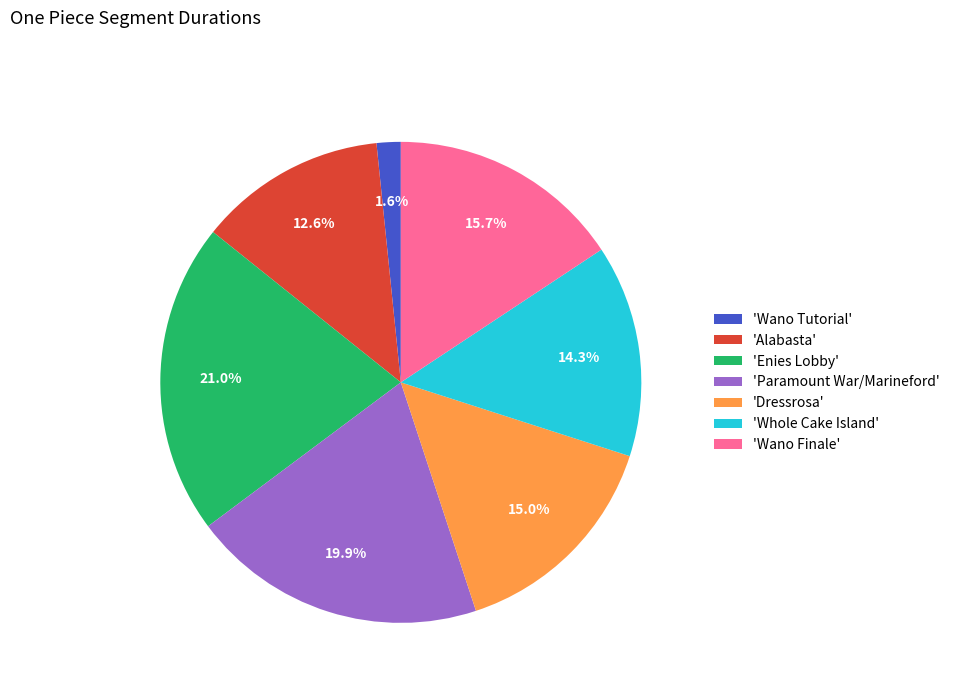

What percentage do 'Wano Tutorial' and 'Enies Lobby' together represent?

22.6%